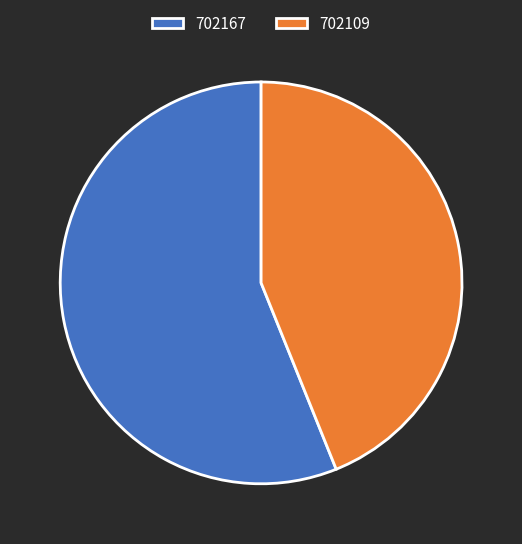

Rank the categories by value from lowest to highest.

702109, 702167